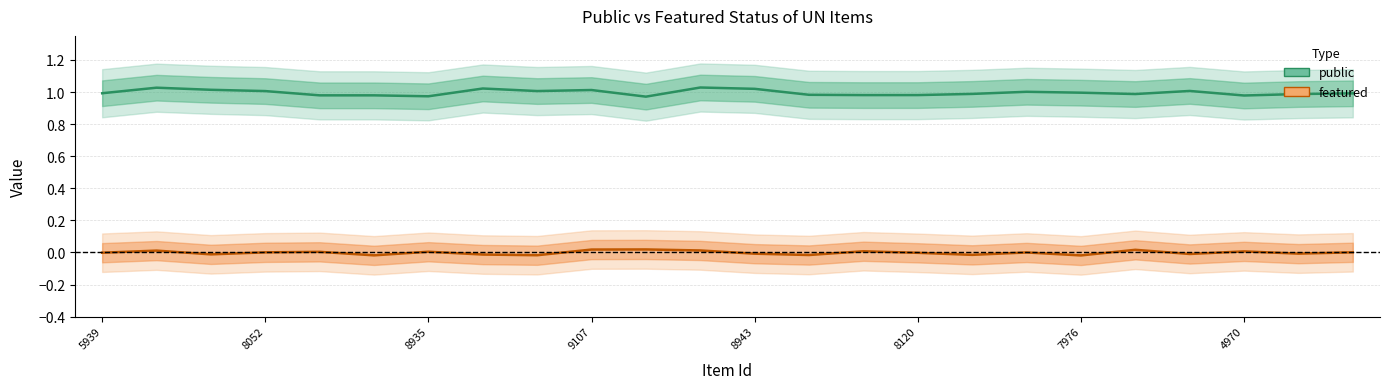

What is the approximate value of public at 9110?

1